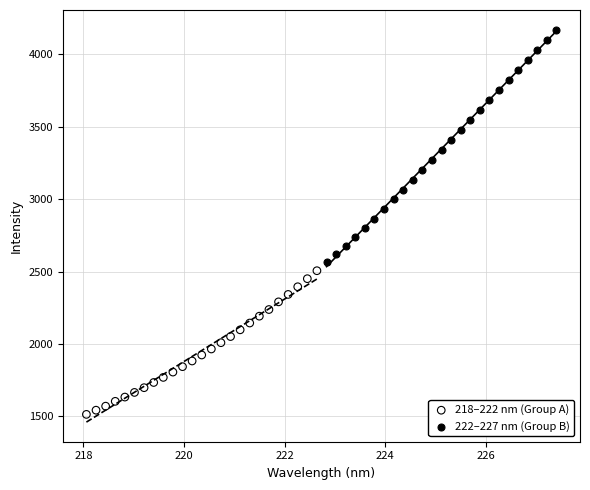

Which series has the widest spread of Y values?

222–227 nm (Group B)